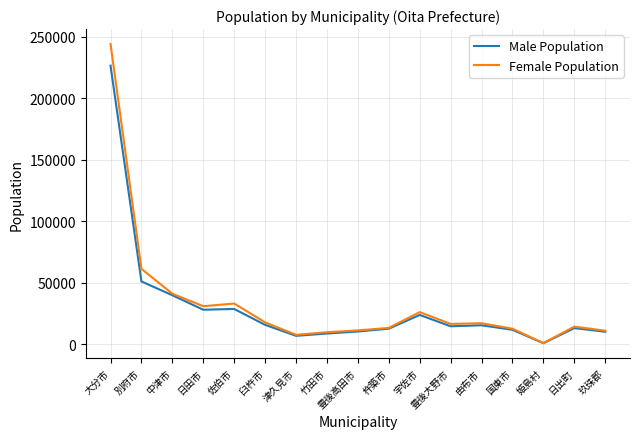

Which series has the largest range (max minus min)?

Female Population